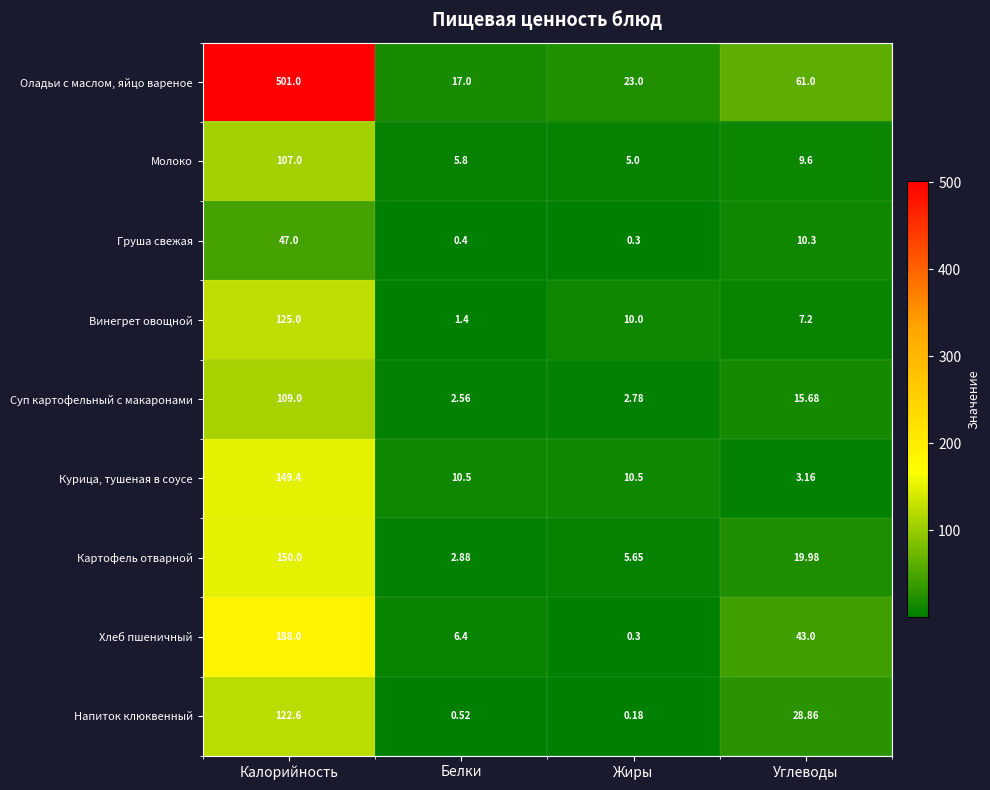

Which label corresponds to the smallest value in the chart?

Жиры